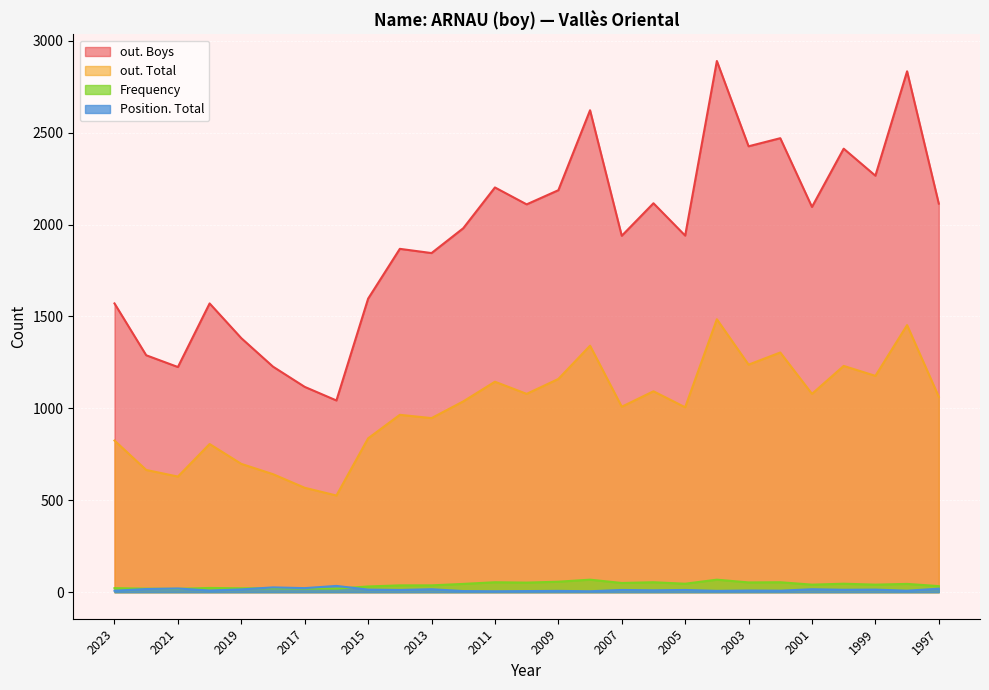

Which has a higher value, 2011 or 1997?

2011